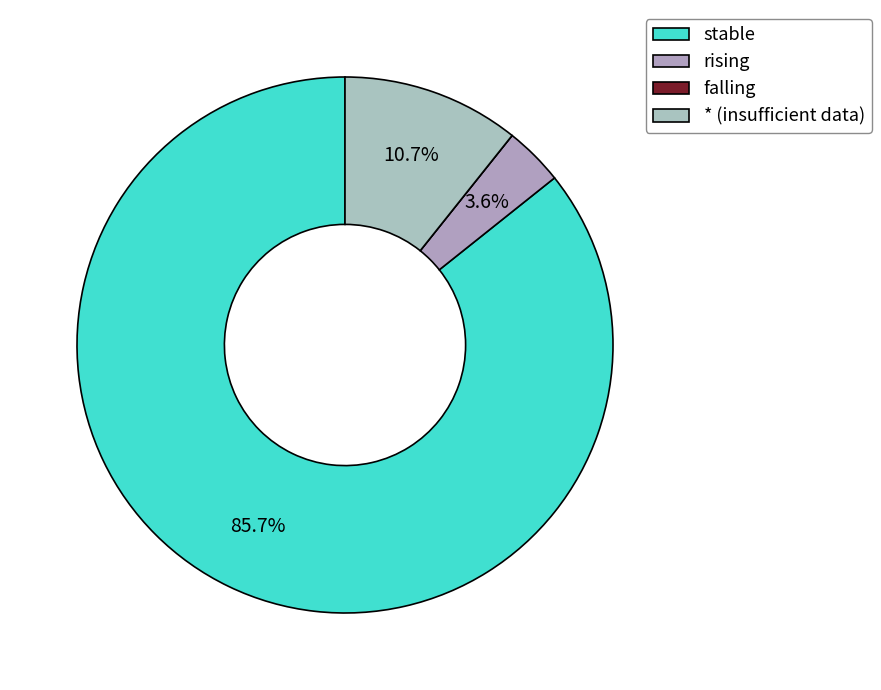

What percentage is the stable slice, to the nearest percent?

86%